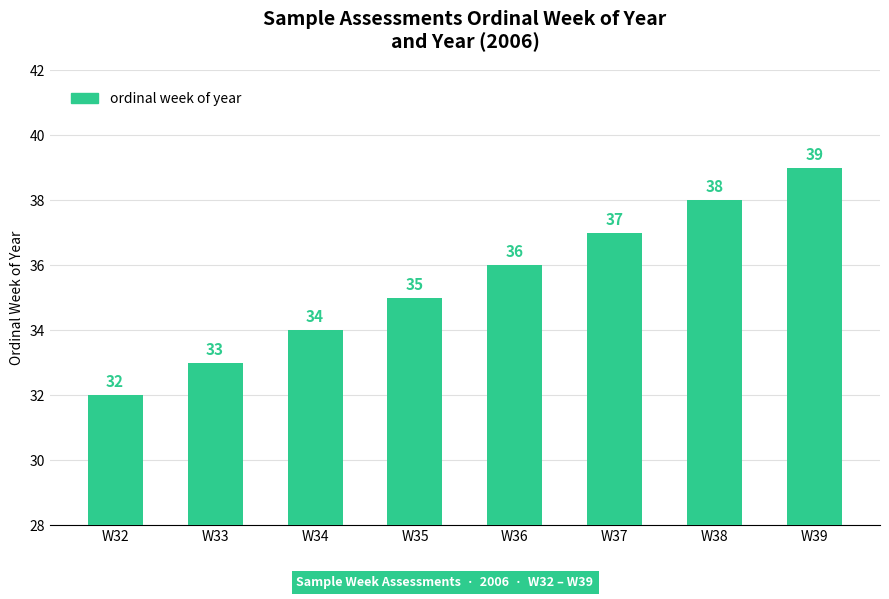

List the labels in order of value, largest first.

W39, W38, W37, W36, W35, W34, W33, W32